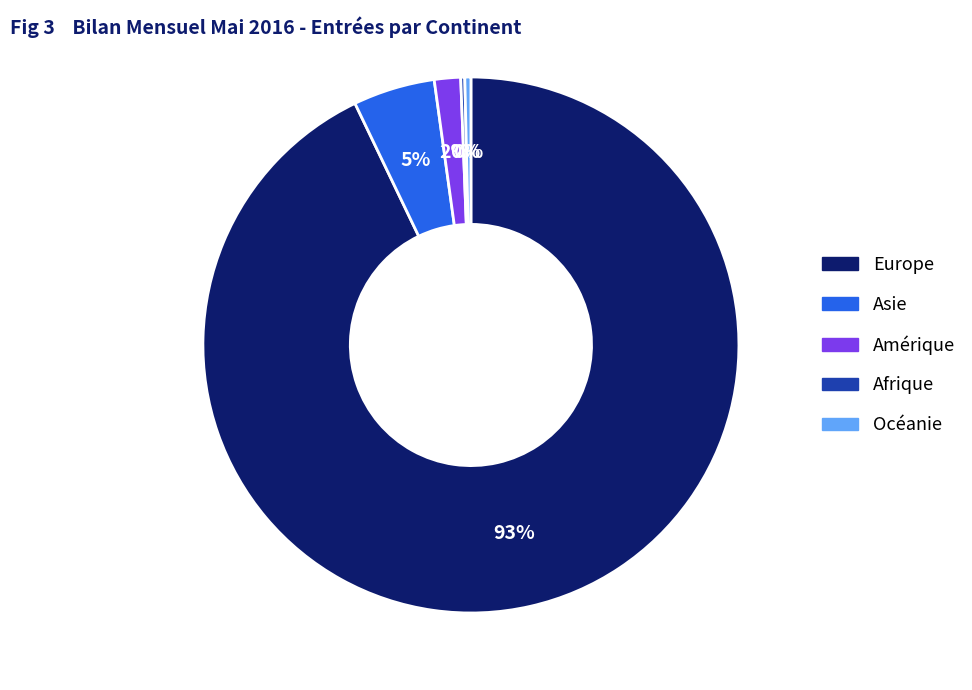

True or false: Asie accounts for 5% of the total.

True